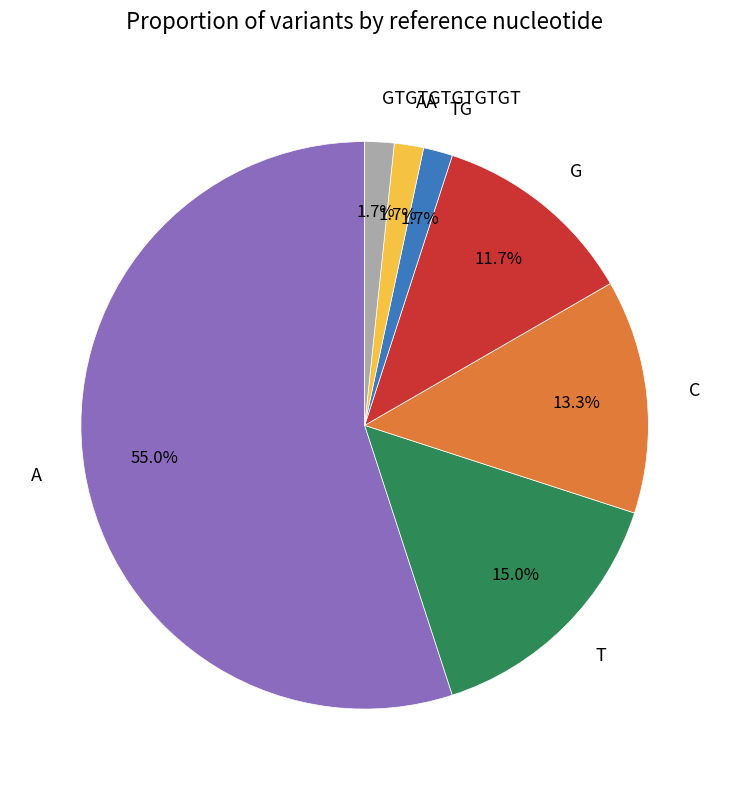

Is GTGTGTGTGTGT the majority of the pie?

No